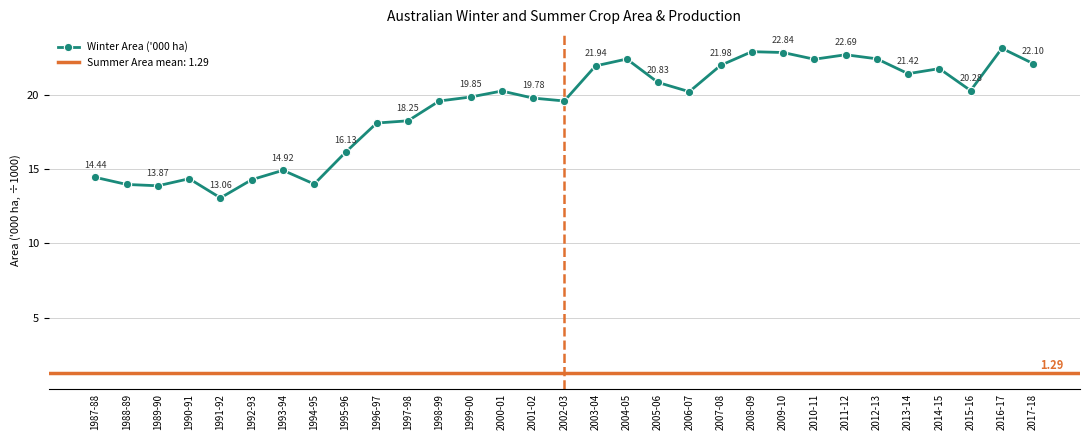

What is the difference between the second highest and second lowest values?

9.0